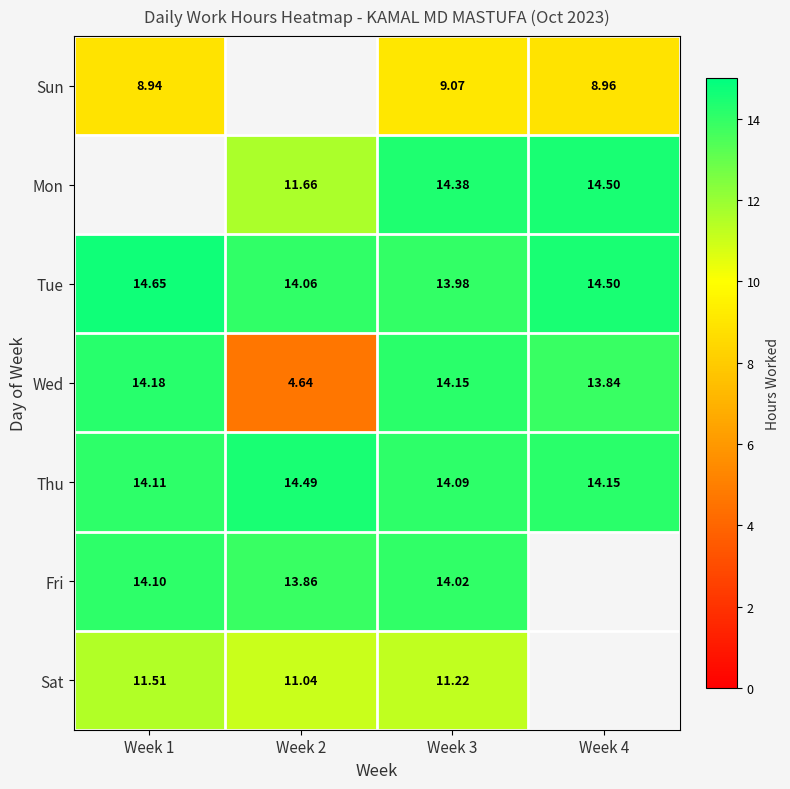

Rank the series at Week 3 from highest to lowest value.

Mon, Wed, Thu, Fri, Tue, Sat, Sun